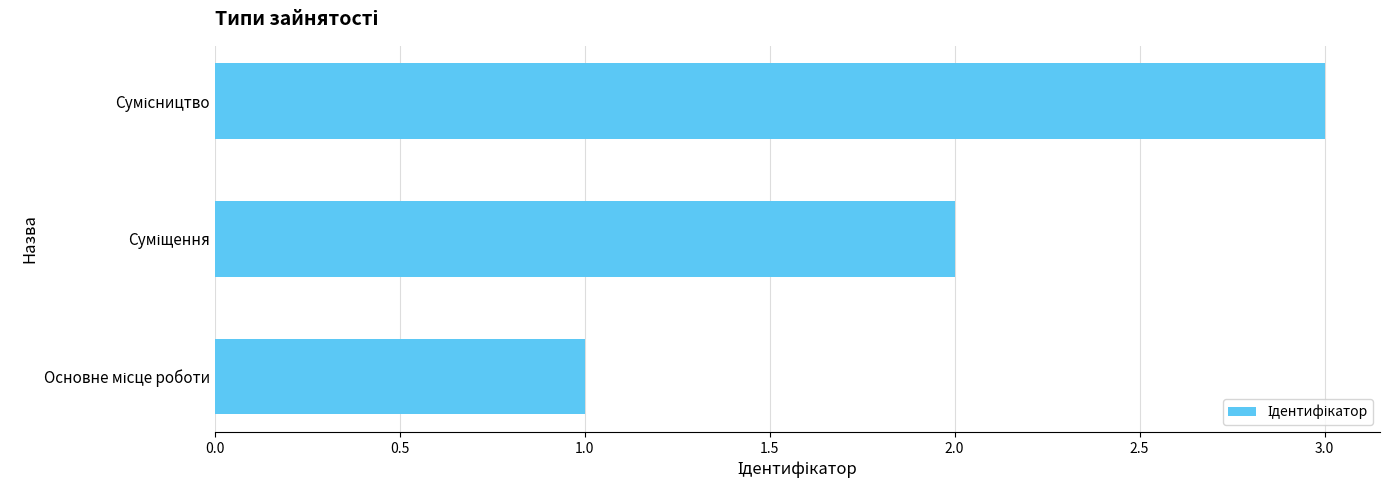

What is the sum of all values?

6